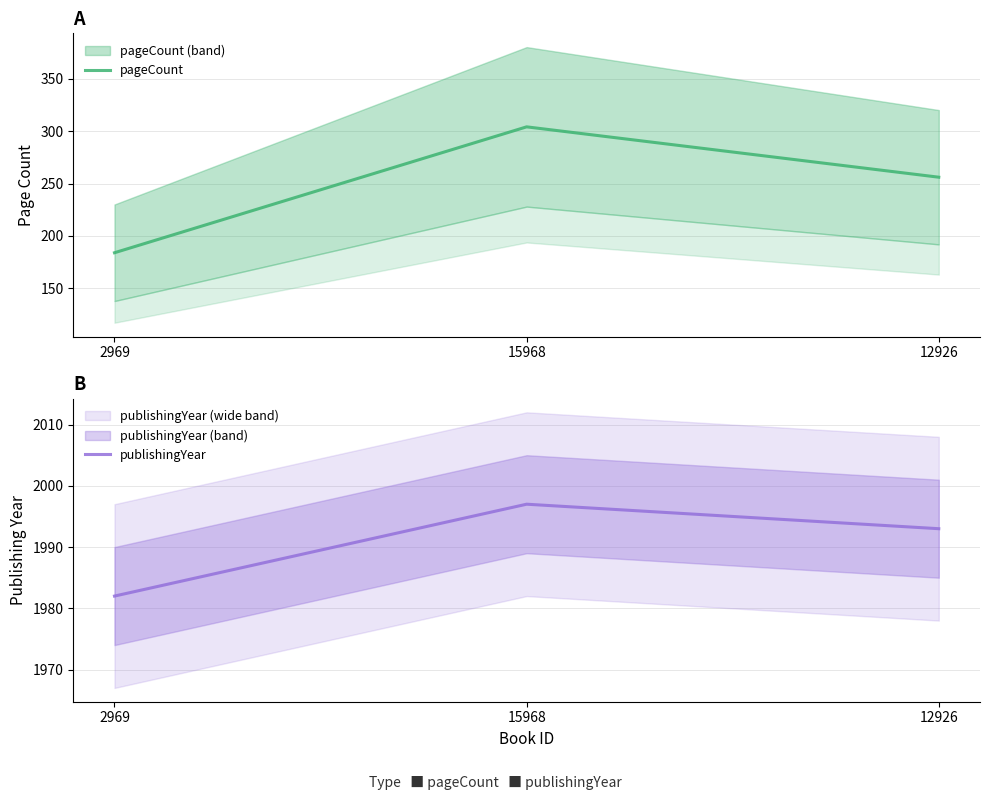

Is this an area chart (filled region under the line)?

No